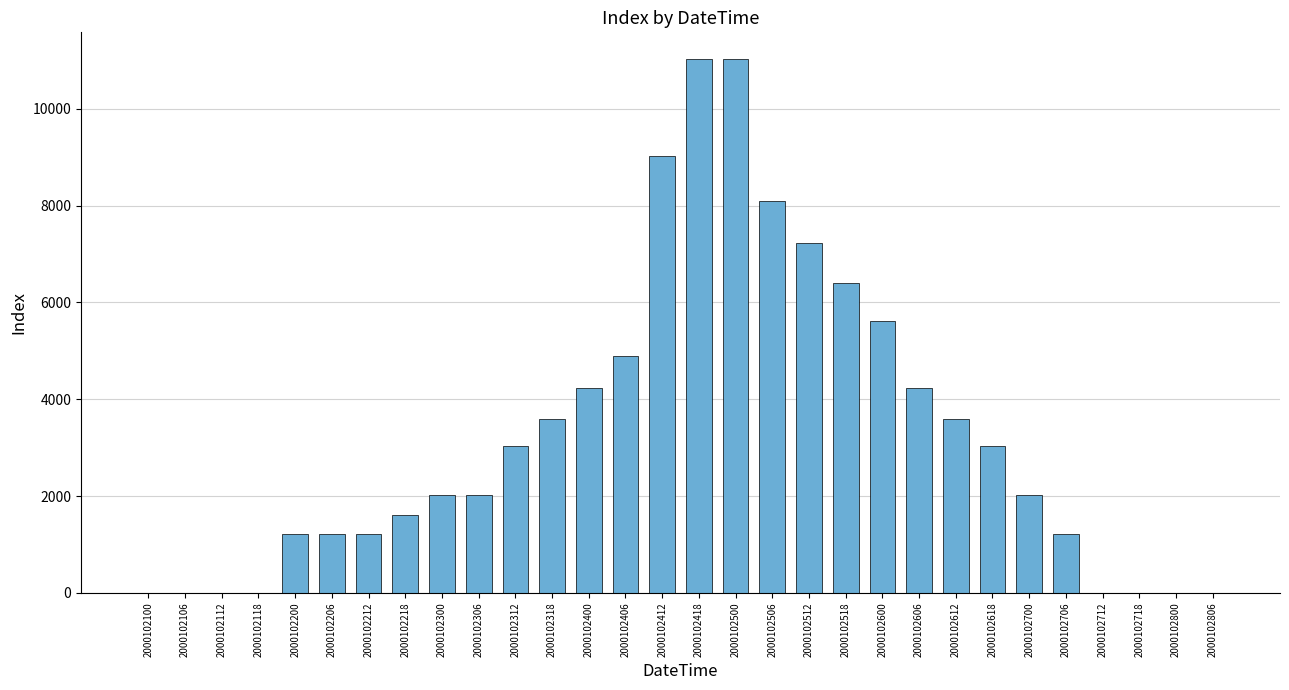

The chart shows a value of 1225 at 2000102212. True or false?

True